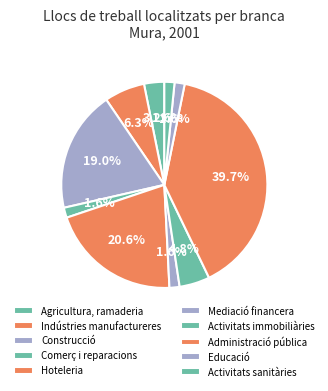

How many slices are in this pie chart?

10